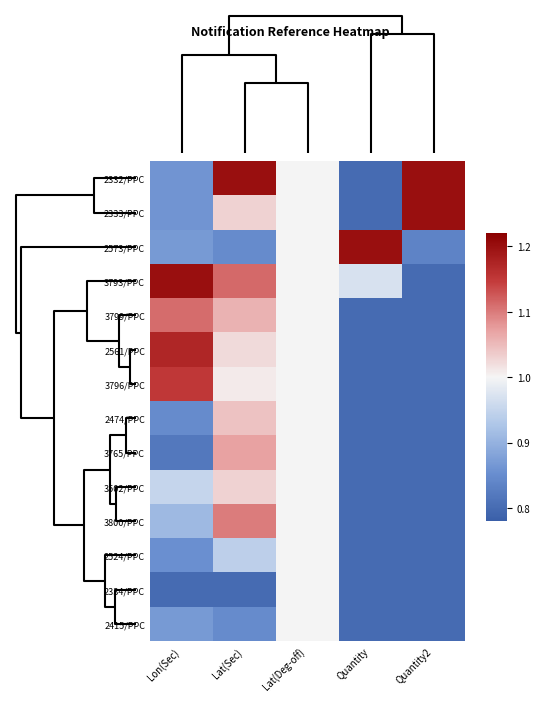

At Lon(Sec), list the series in order from smallest to largest.

2334/PPC, 3765/PPC, 2474/PPC, 2524/PPC, 2332/PPC, 2333/PPC, 2573/PPC, 2415/PPC, 3800/PPC, 3502/PPC, 3799/PPC, 3796/PPC, 2561/PPC, 3793/PPC